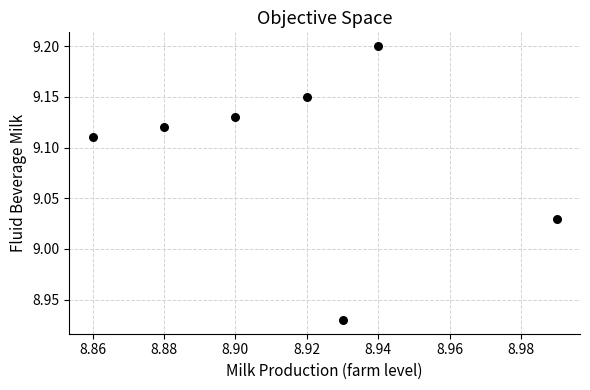

What is the range of Y values (max minus min)?

0.3